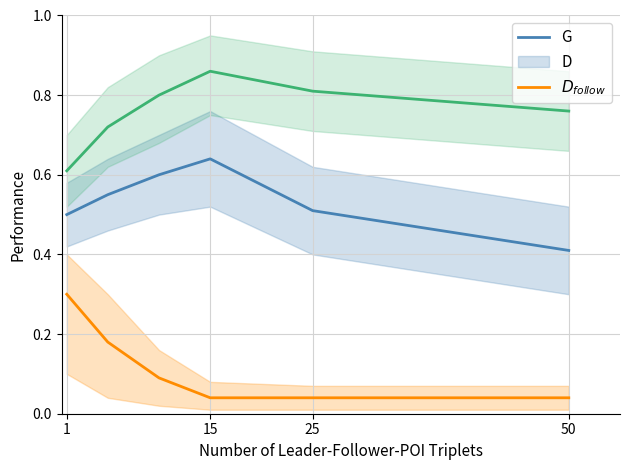

Rank the series by their average value, from lowest to highest.

D, G, $D_{follow}$